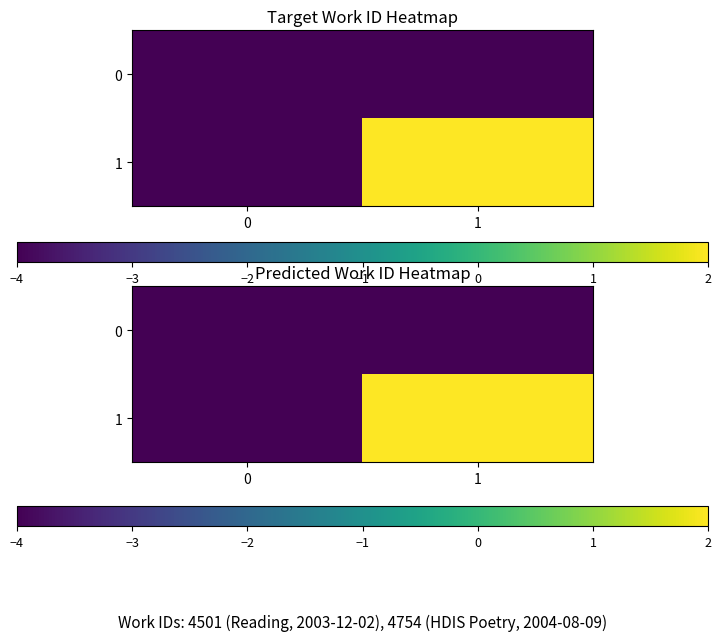

Between 0 and 1, which series saw the biggest shift?

1